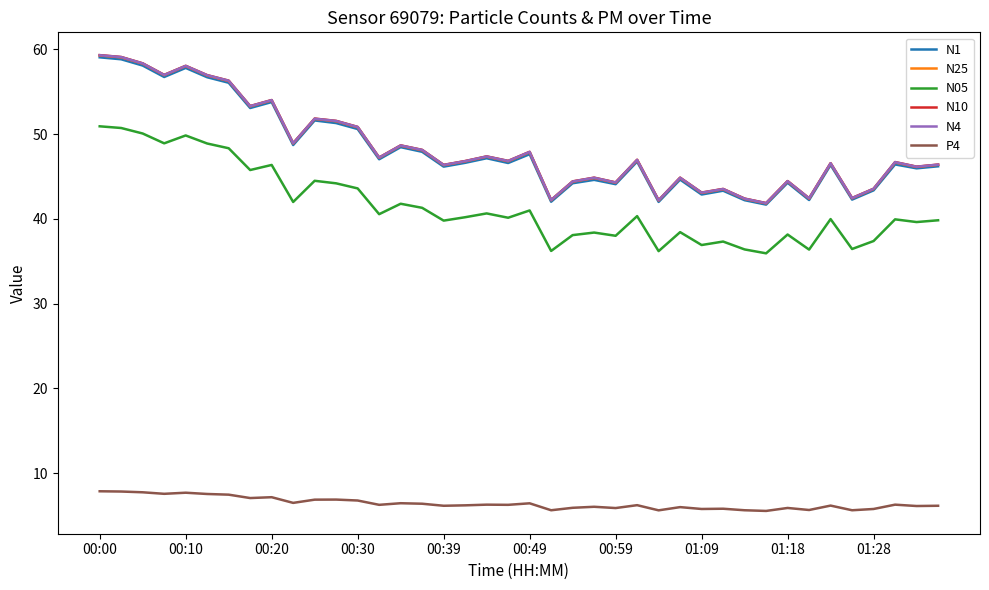

True or false: P4 and N25 cross at least once.

False